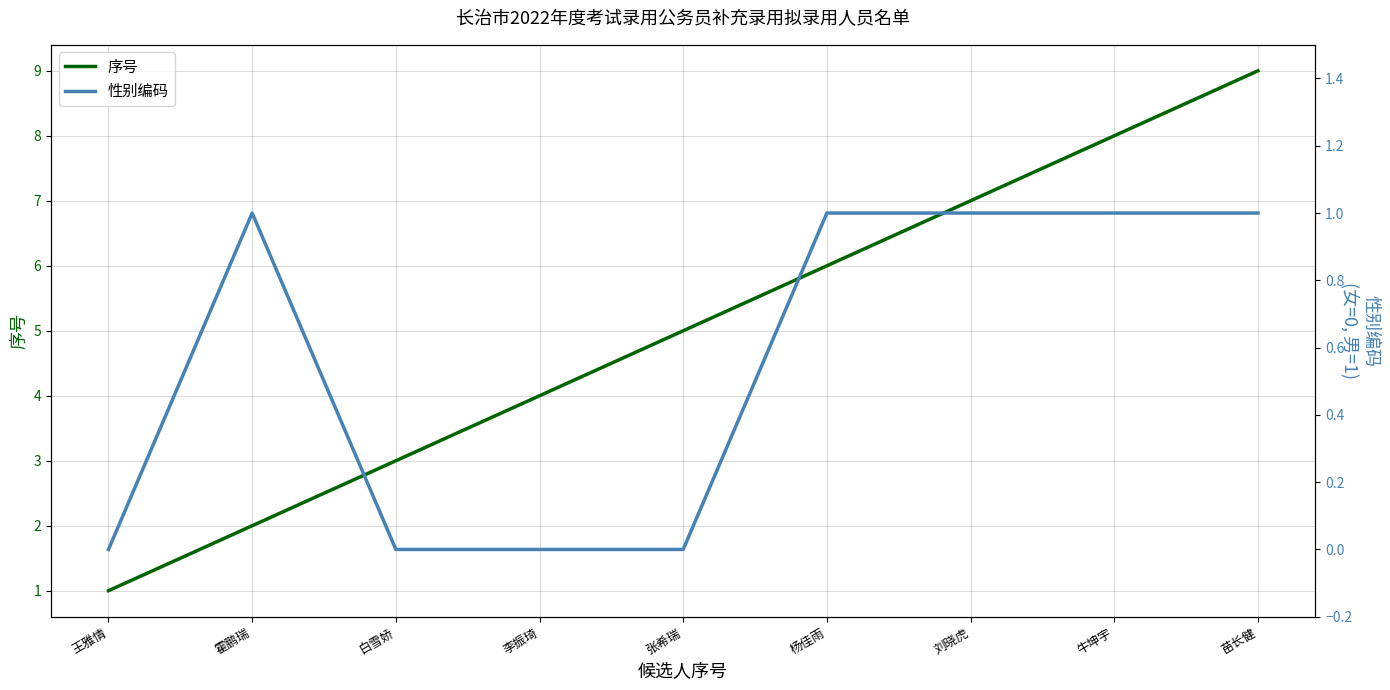

Which series has the largest total across all categories?

序号